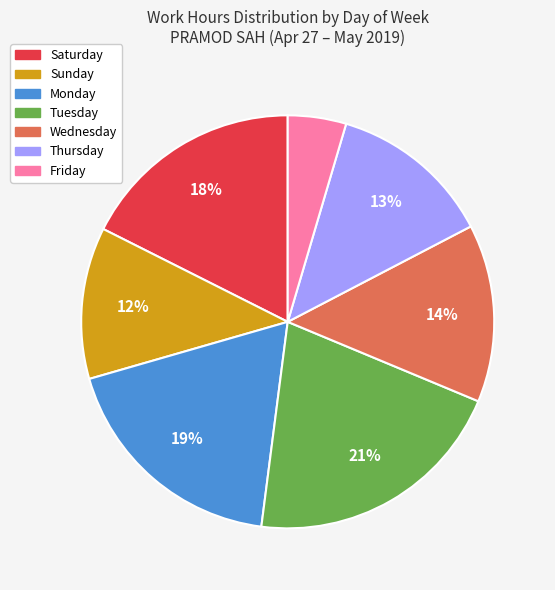

Which has a higher value, Friday or Tuesday?

Tuesday